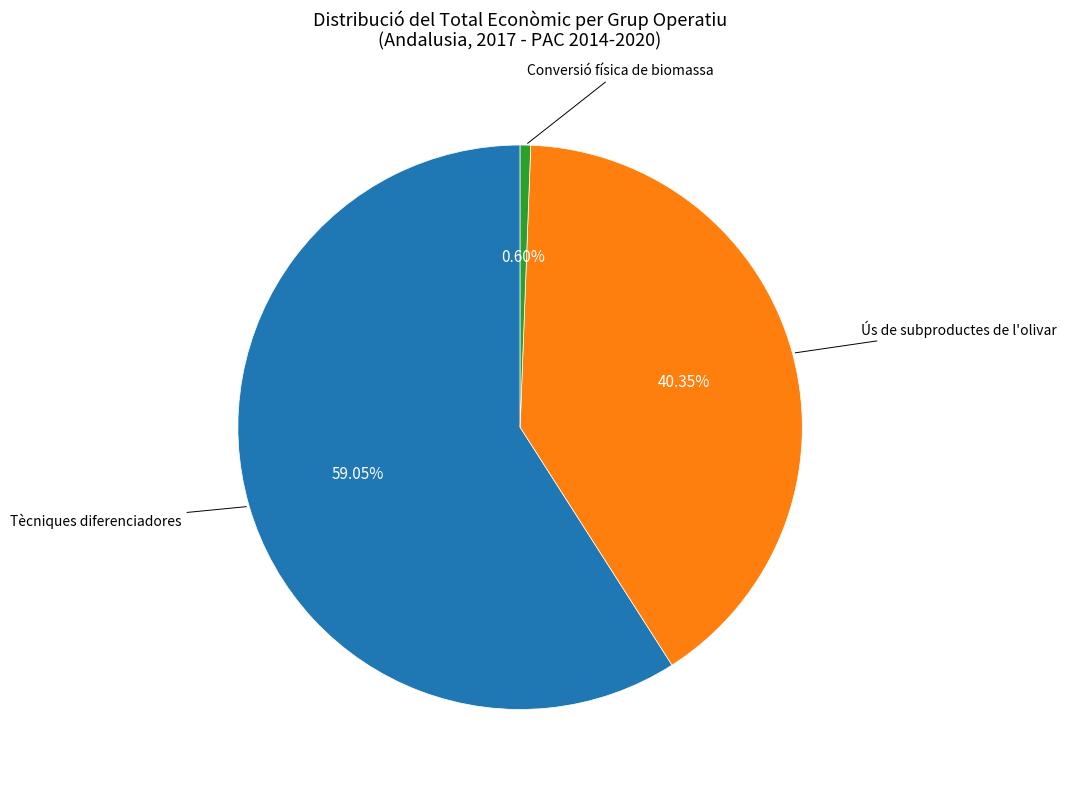

Rank the categories by value from lowest to highest.

Conversió física de biomassa, Ús de subproductes de l'olivar, Tècniques diferenciadores